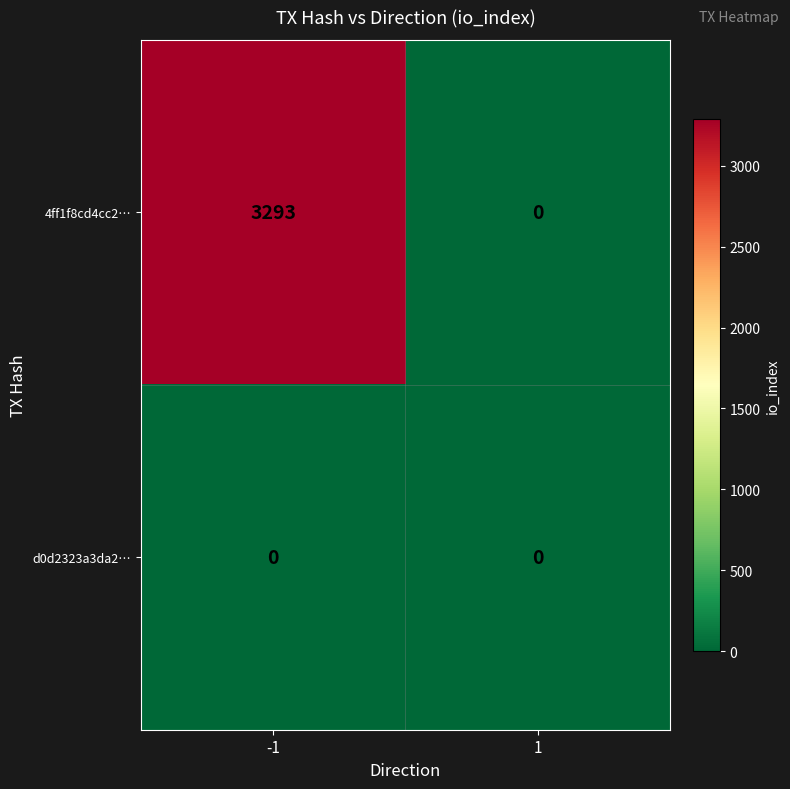

What is the maximum value shown in the chart?

3293